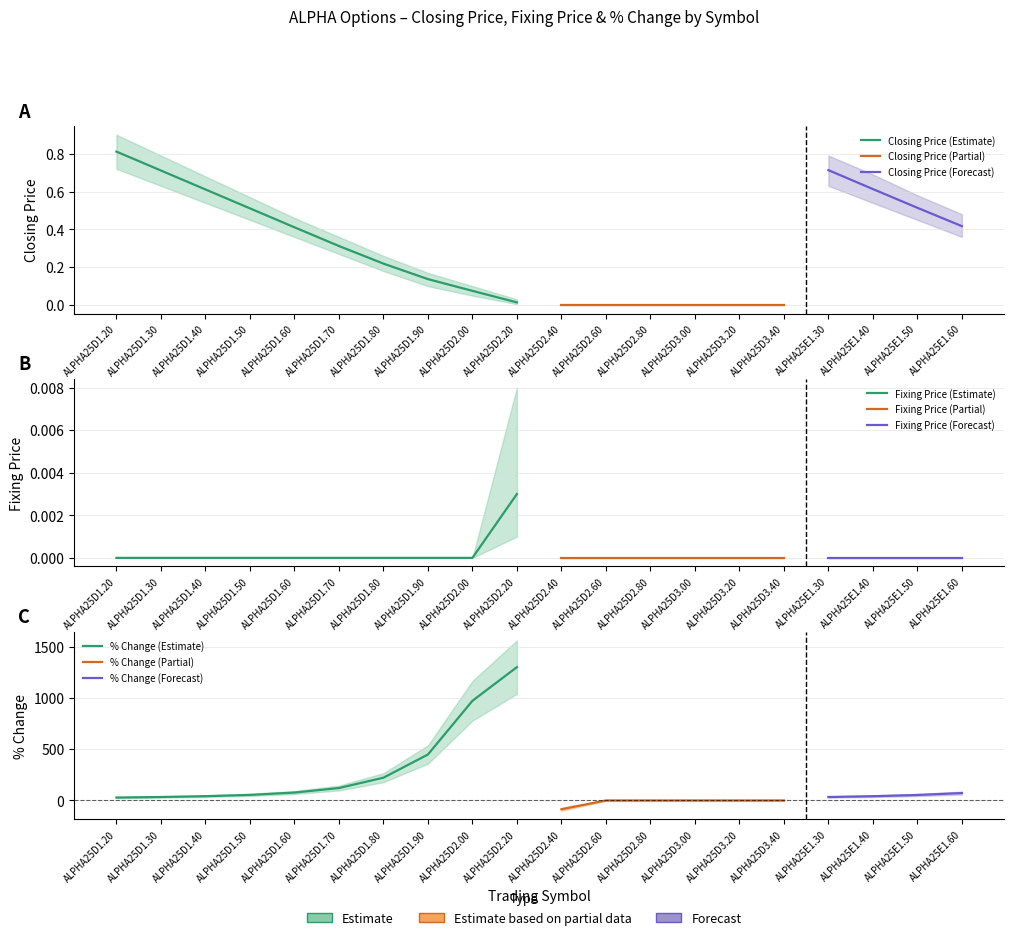

At how many categories does at least one series exceed 353?

3